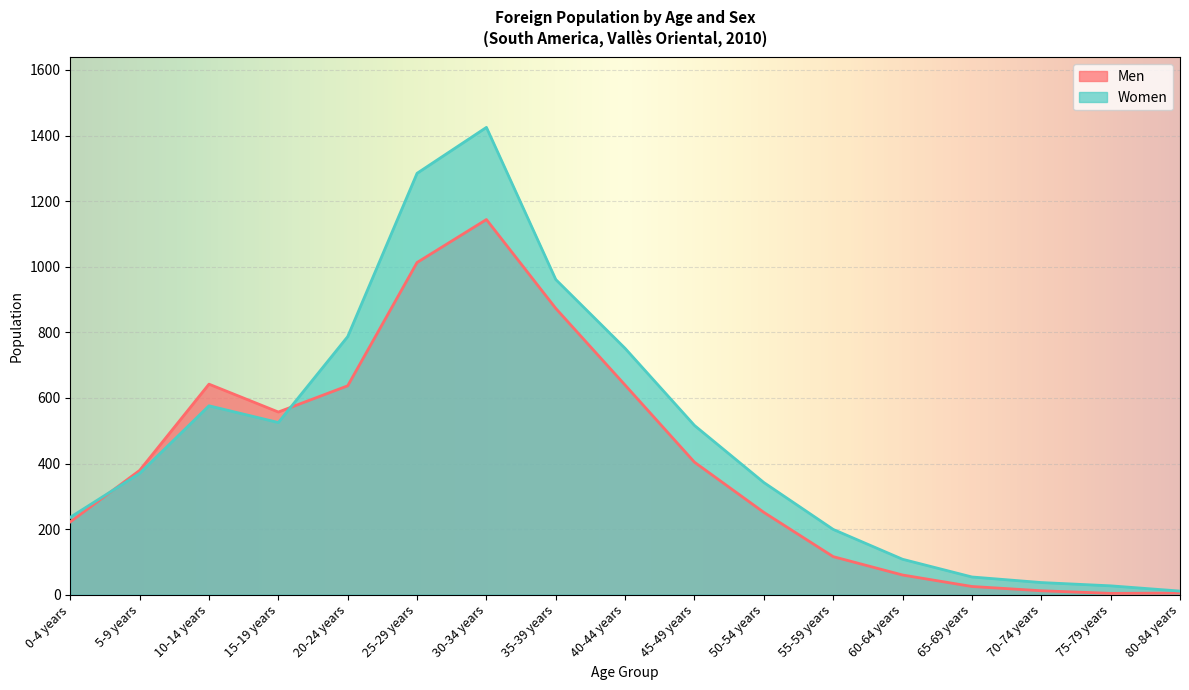

At which category does the chart reach its minimum across all series?

75-79 years